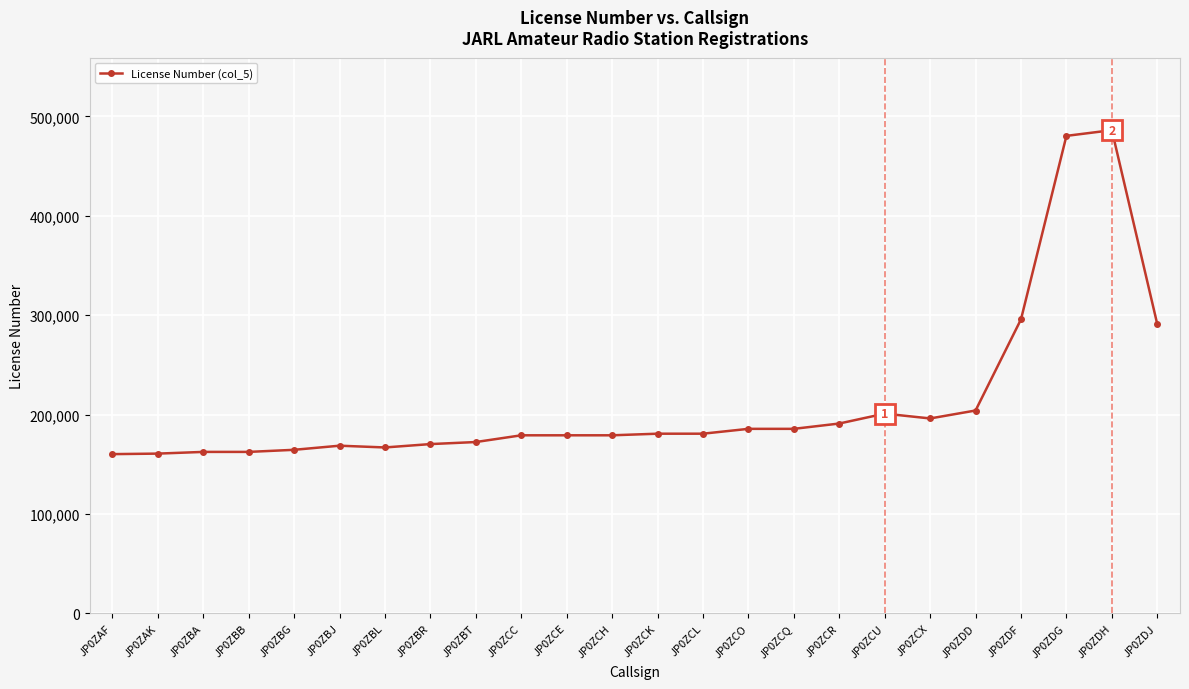

How many values are below 180693?

12